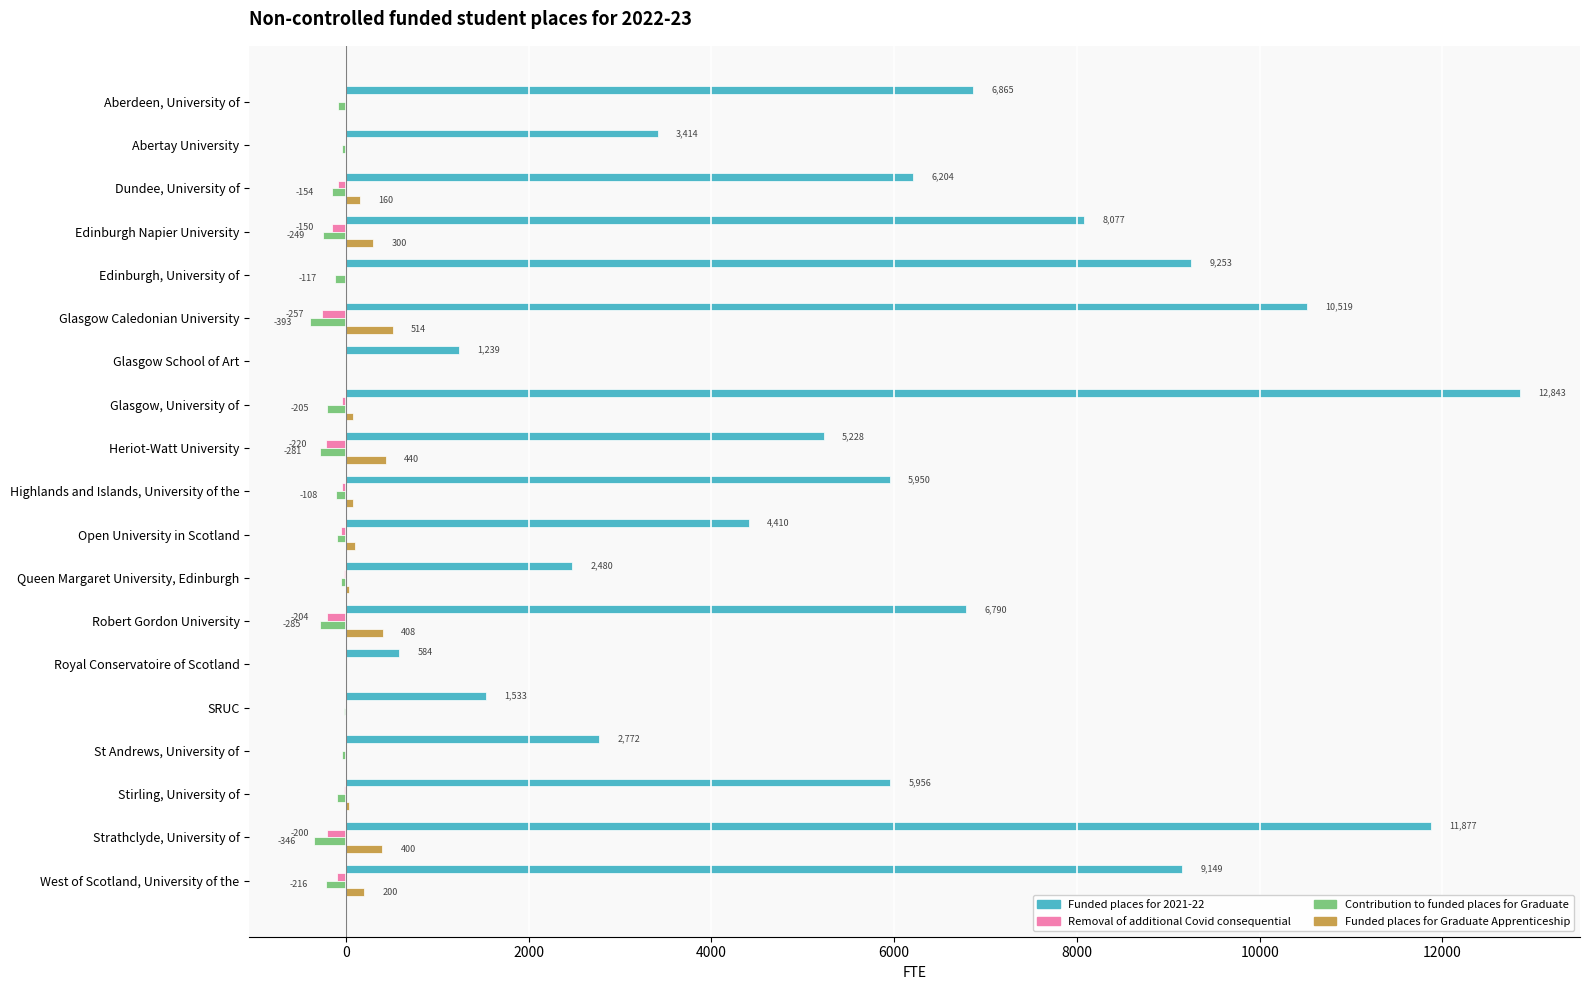

Which series changed the most between Abertay University and Glasgow Caledonian University?

Funded places for 2021-22